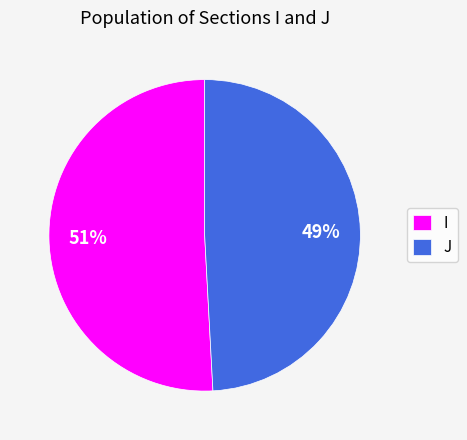

Count the number of slices in the pie.

2